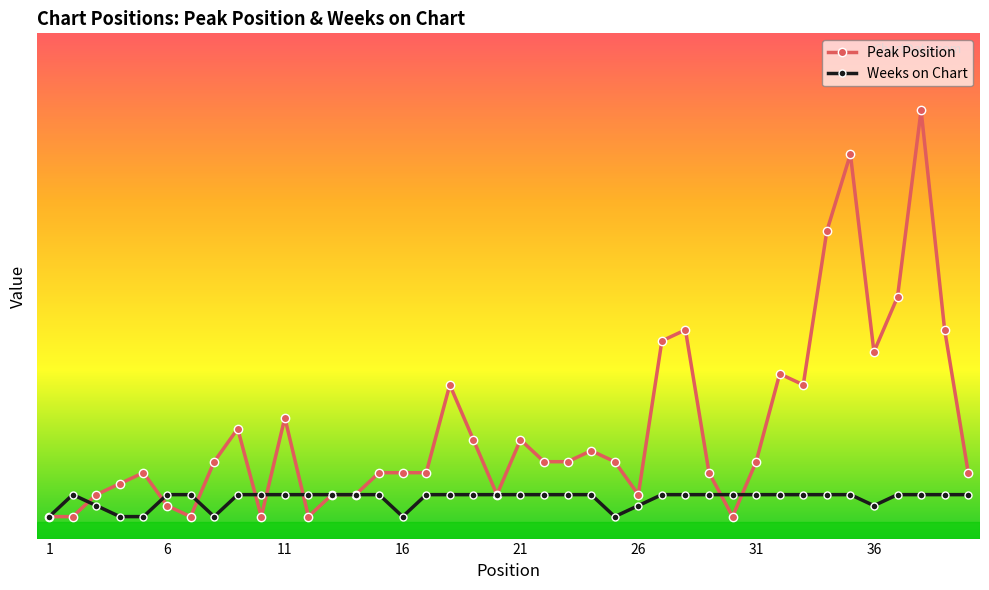

At how many categories does at least one series exceed 20?

4